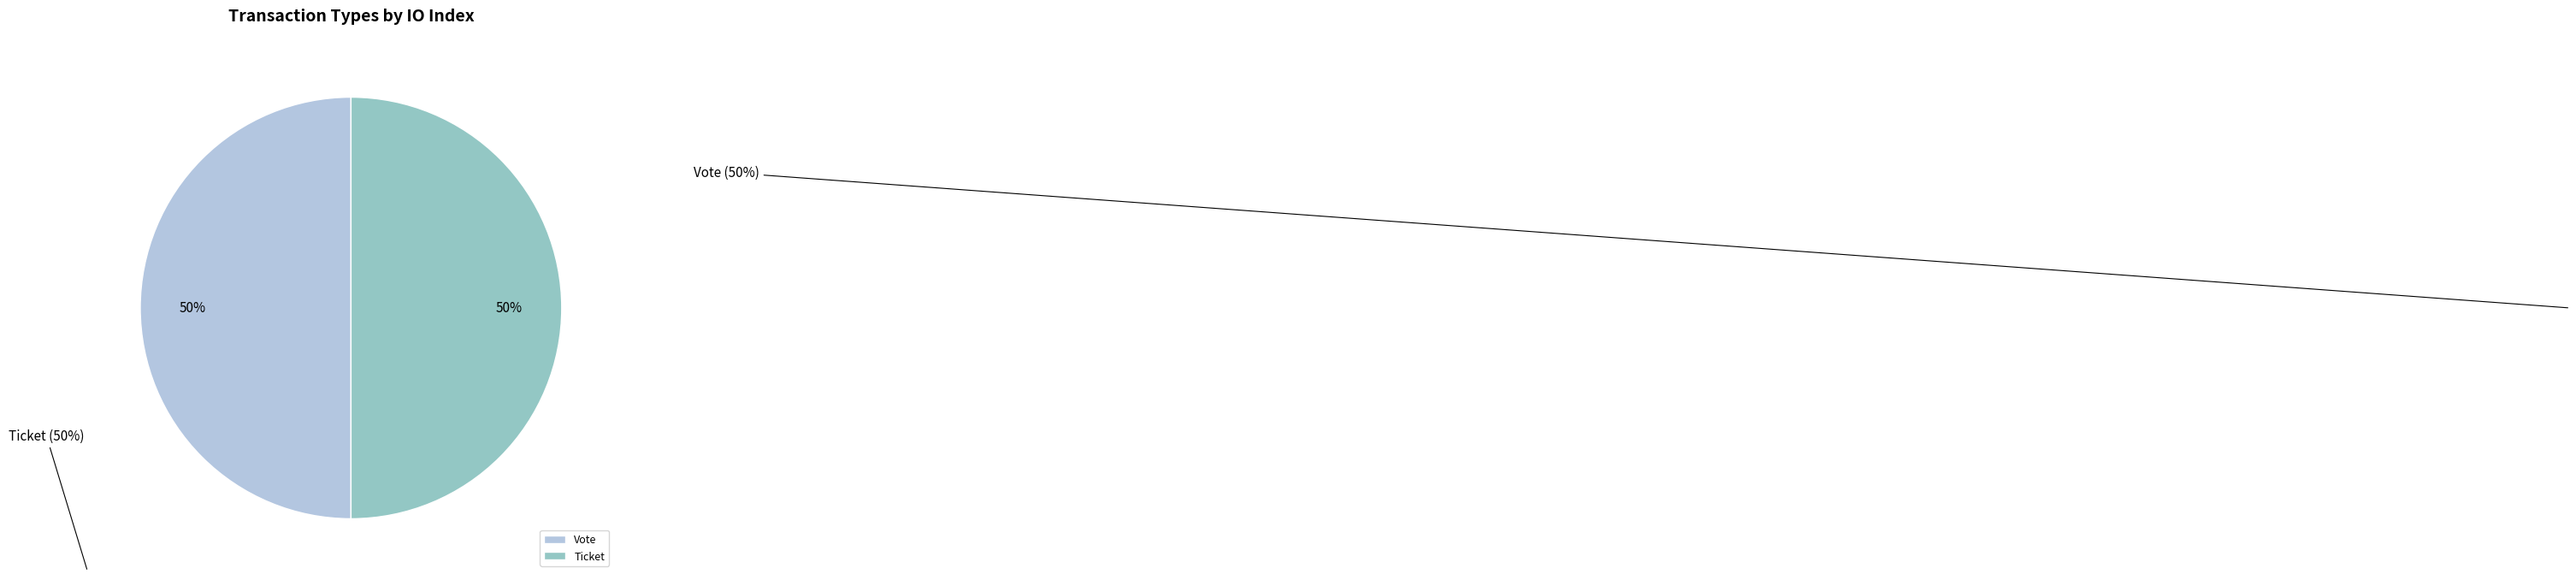

Count the number of slices in the pie.

2